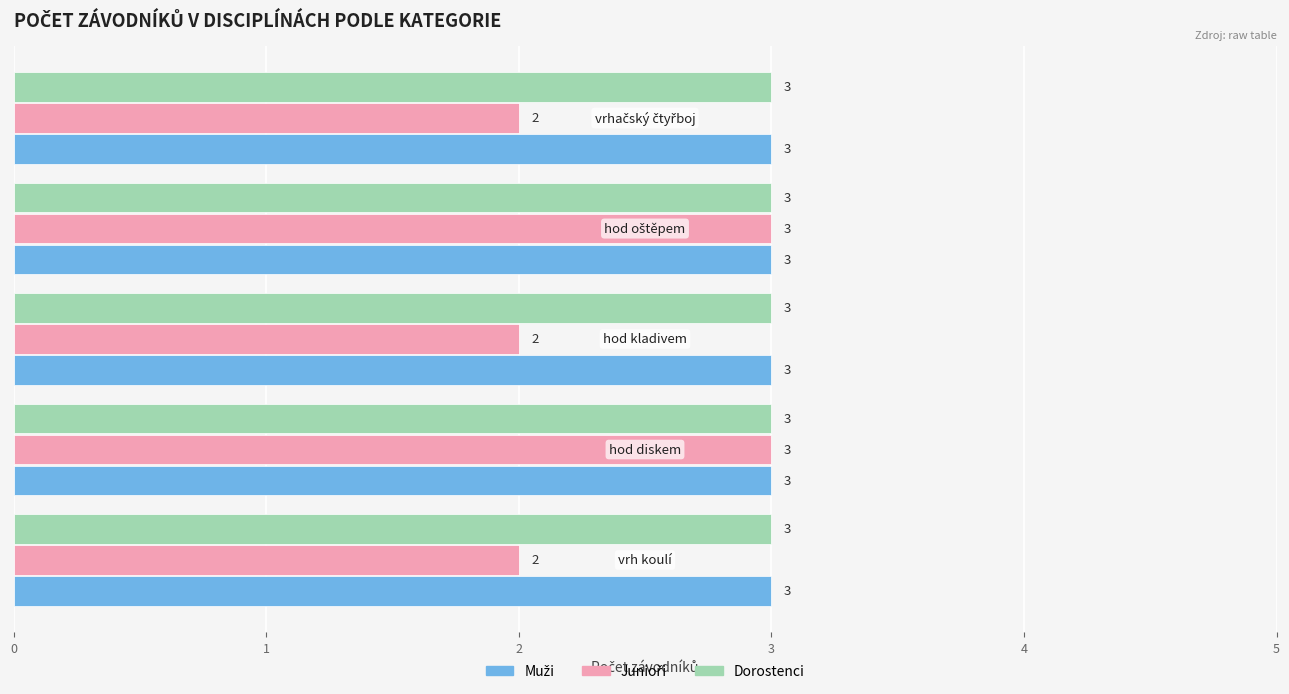

At how many categories does at least one series exceed 2?

5